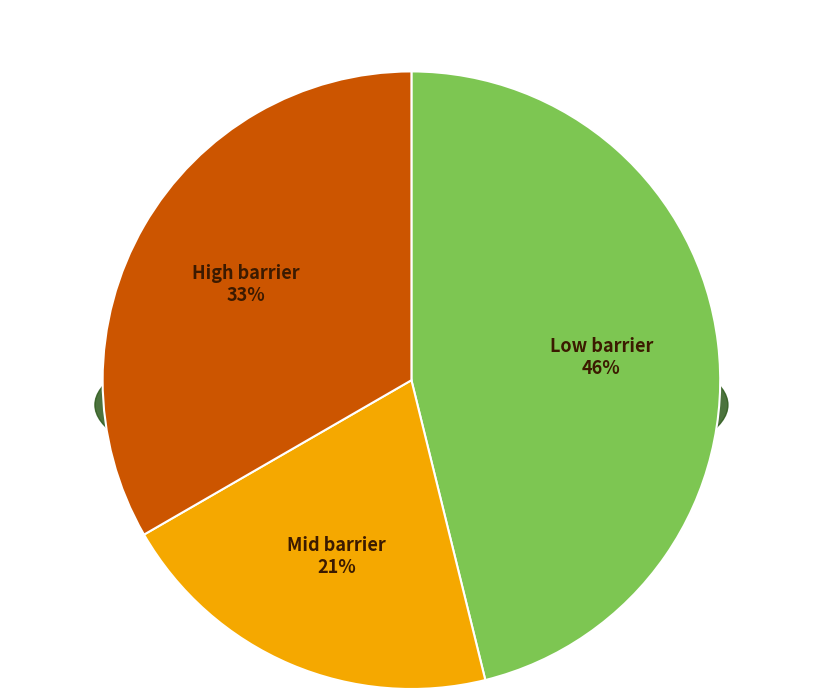

Between 0.43 and 27, which is larger?

27